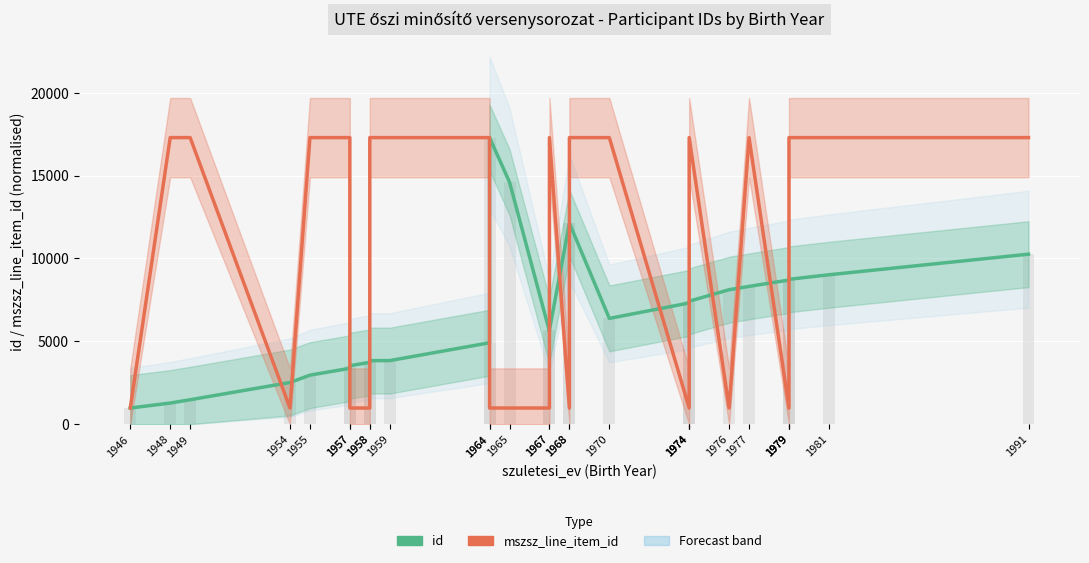

How many groups of bars are there?

28